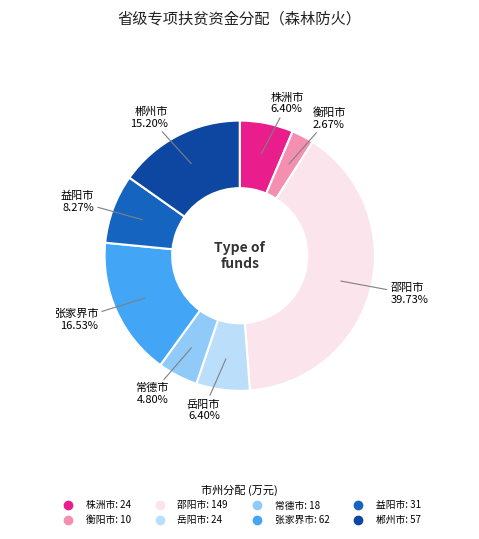

Which has a higher value, 株洲市 or 张家界市?

张家界市